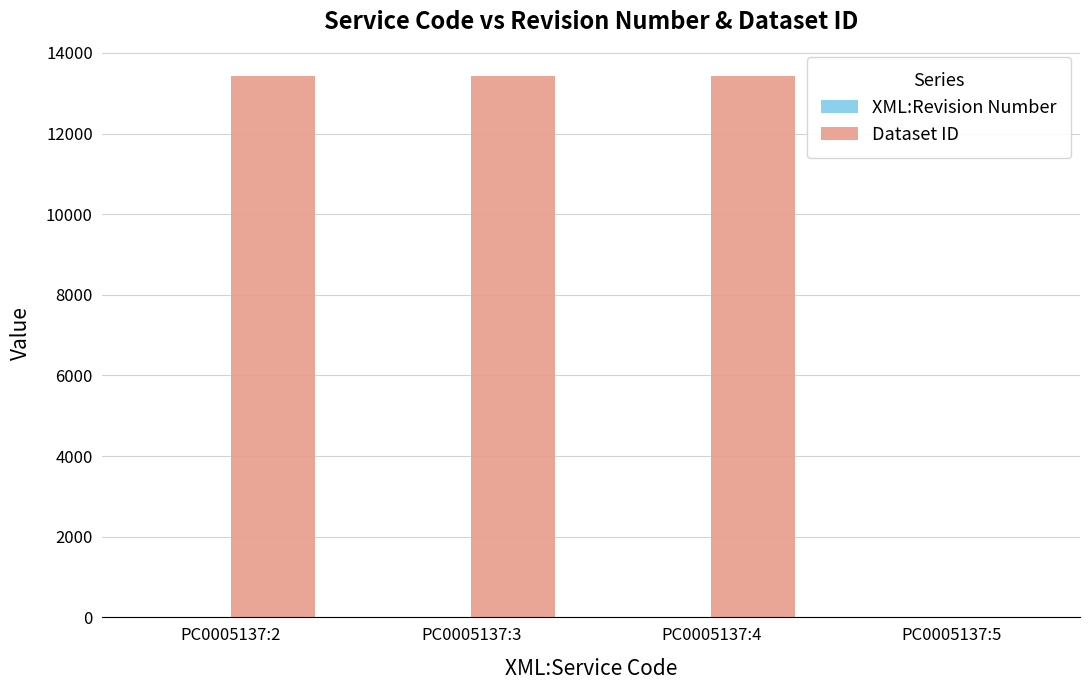

The value of Dataset ID at PC0005137:3 is 6669. True or false?

False